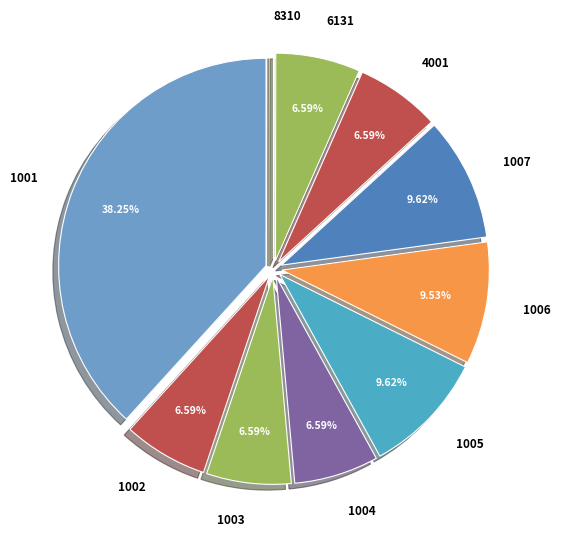

What is the ratio of the value at 1006 to the value at 1003?

1.4